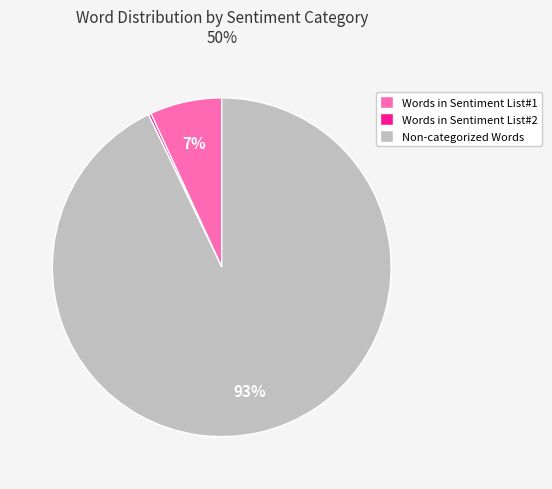

Which slice is the largest?

Non-categorized Words